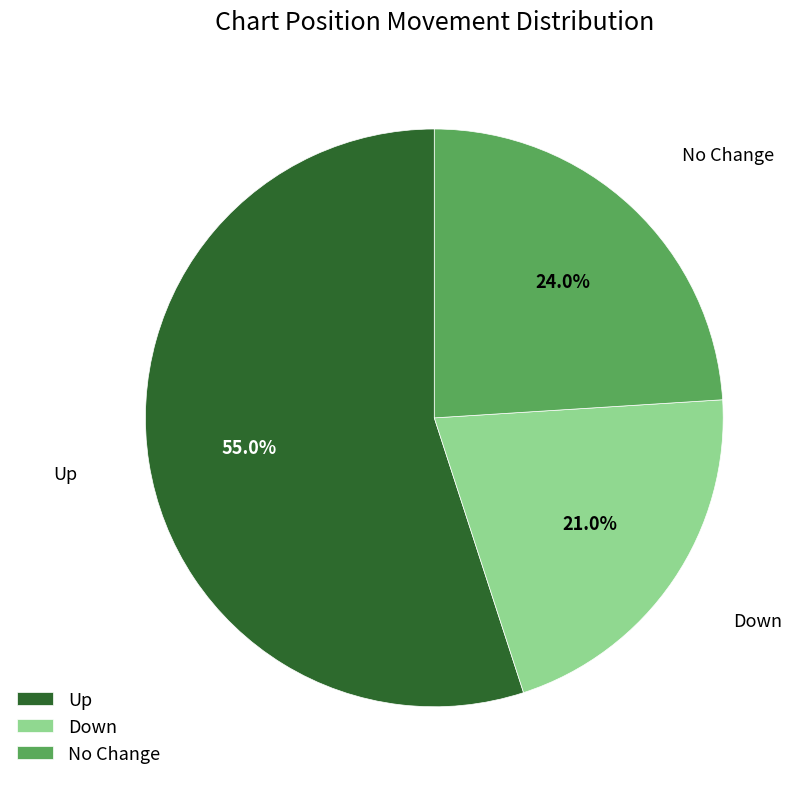

What is the smallest slice in the pie chart?

Down